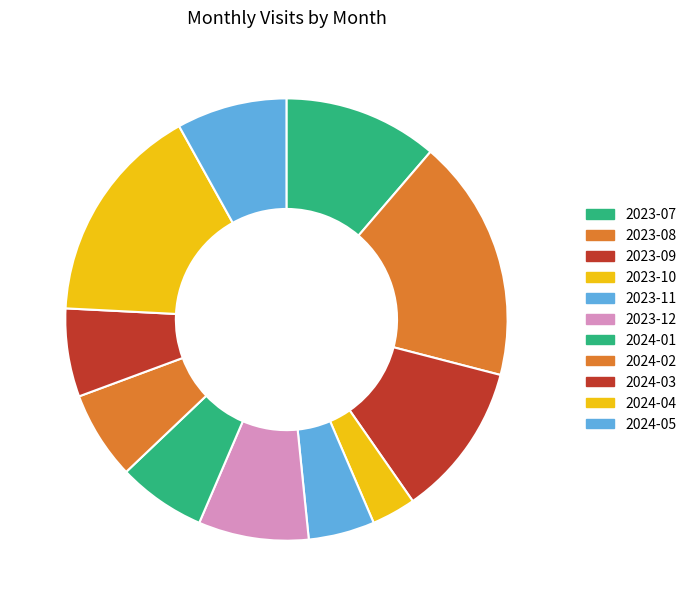

Which has a higher value, 2024-02 or 2023-12?

2023-12